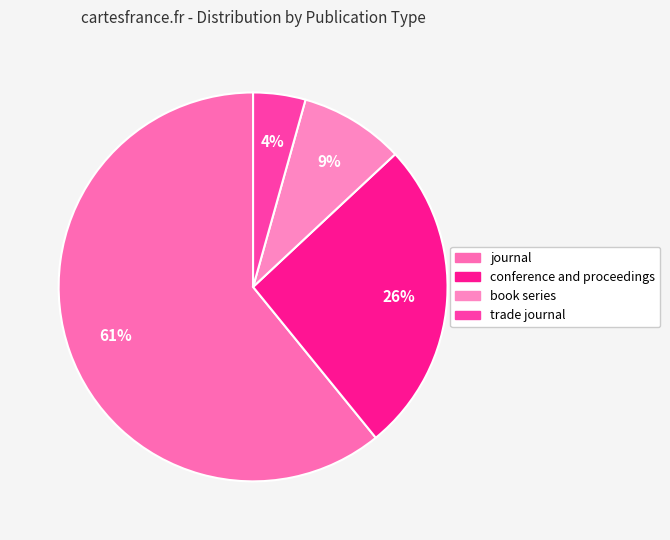

What percentage do trade journal and journal together represent?

65.2%